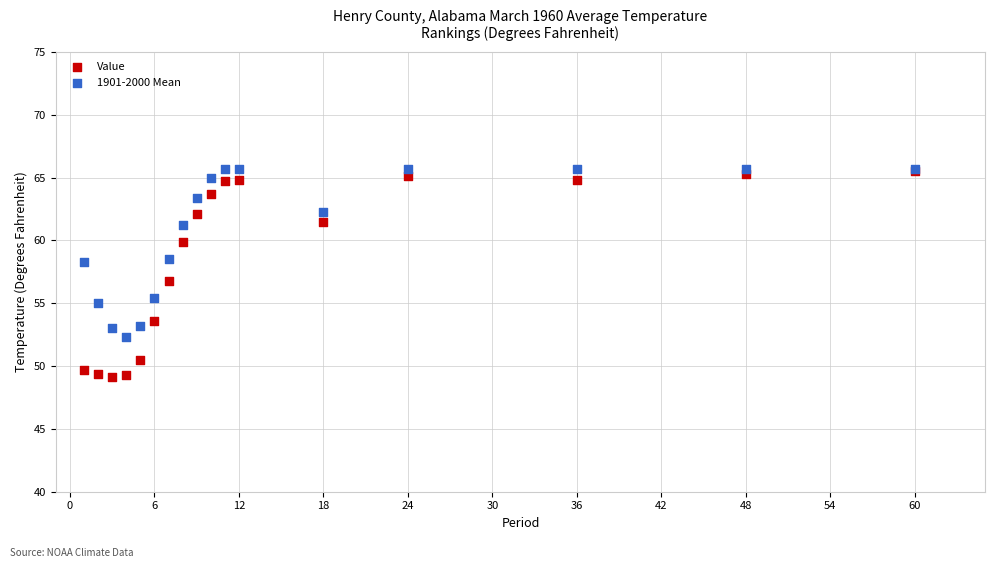

Which series has the widest spread of Y values?

Value